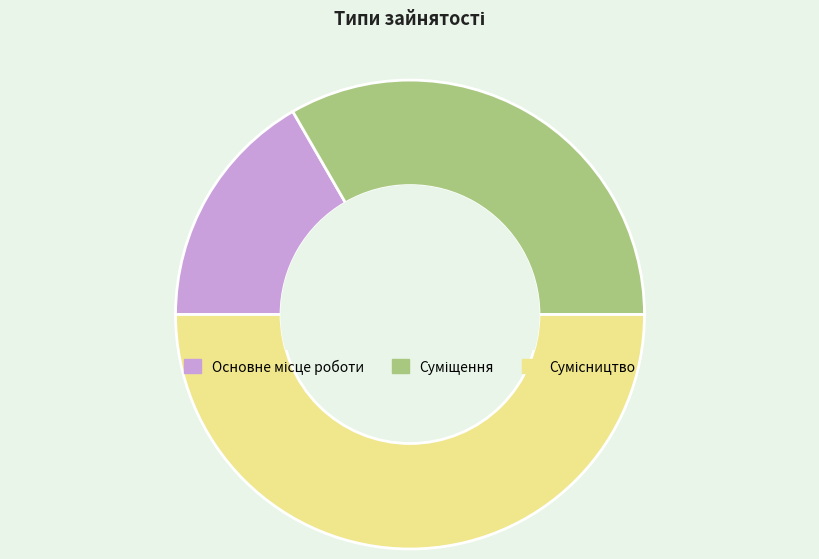

Is Суміщення the majority of the pie?

No